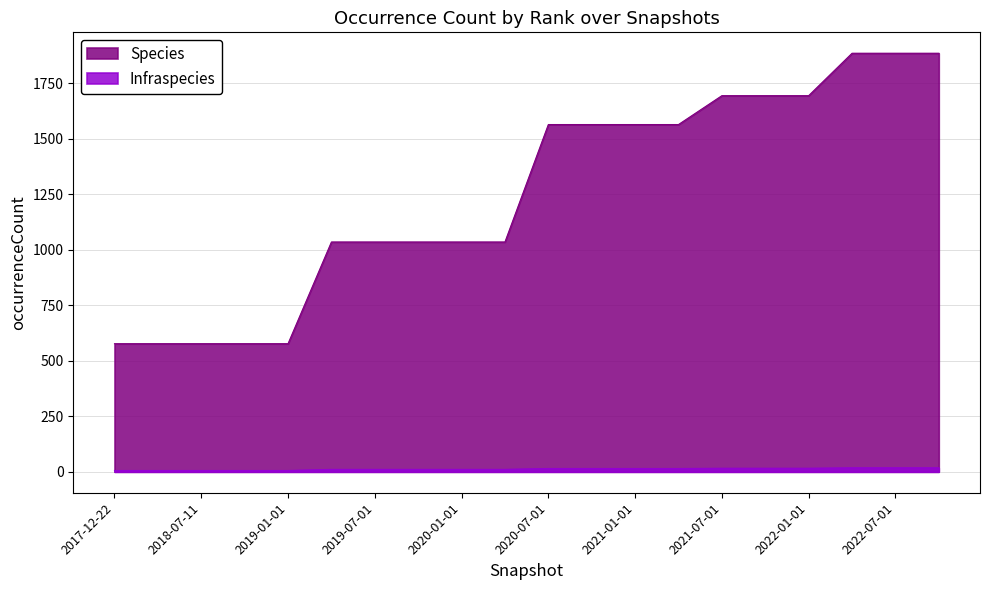

True or false: Species and Infraspecies cross at least once.

False